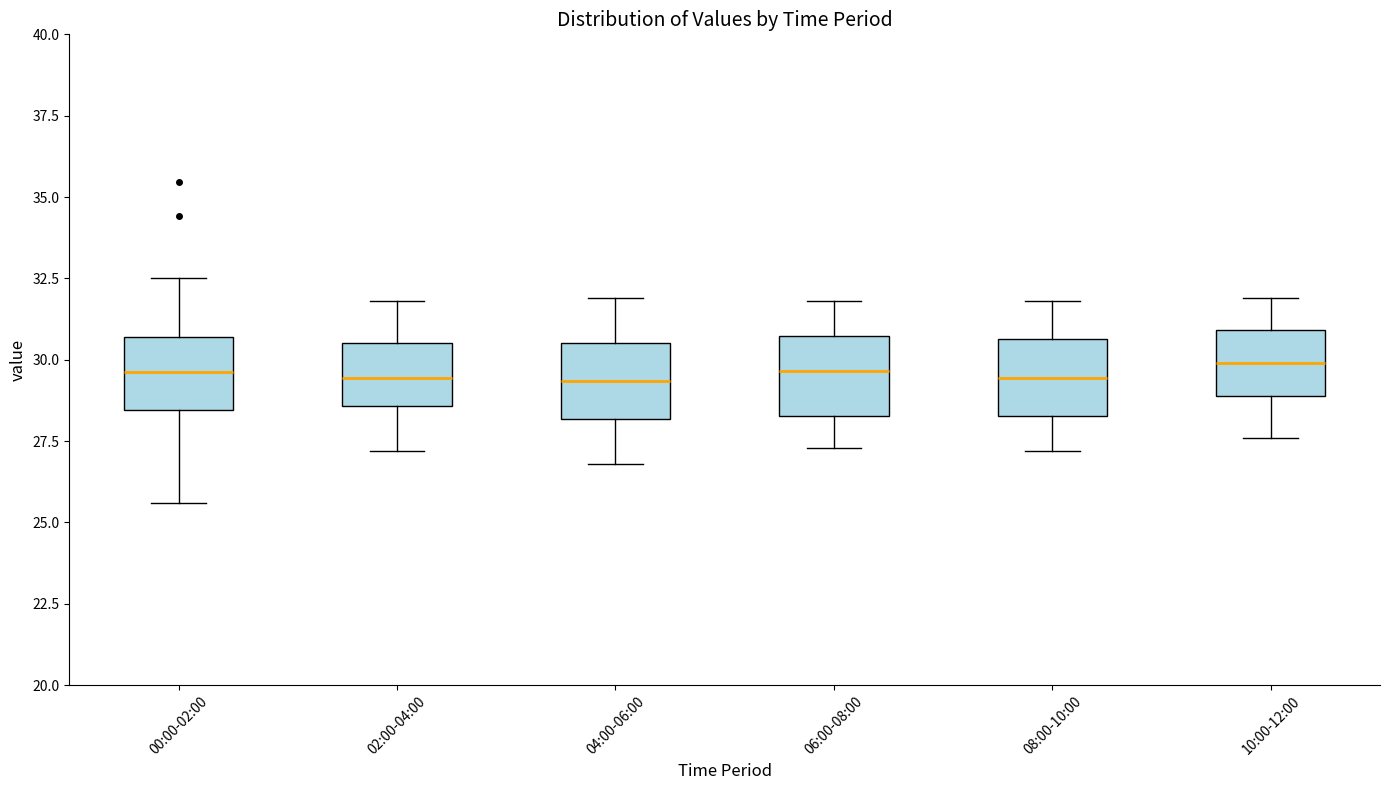

Reading left to right, read every box against the y-axis: the position of its median line, the range the box covers, and the ends of its whiskers. The values are not printed on the chart, so give them approximately, as read against the axis.

00:00-02:00: median 29.5, box 28.5 to 30.5, whiskers 25.5 to 32.5
02:00-04:00: median 29.5, box 28.5 to 30.5, whiskers 27.0 to 32.0
04:00-06:00: median 29.5, box 28.0 to 30.5, whiskers 27.0 to 32.0
06:00-08:00: median 29.5, box 28.5 to 30.5, whiskers 27.5 to 32.0
08:00-10:00: median 29.5, box 28.5 to 30.5, whiskers 27.0 to 32.0
10:00-12:00: median 30.0, box 29.0 to 31.0, whiskers 27.5 to 32.0